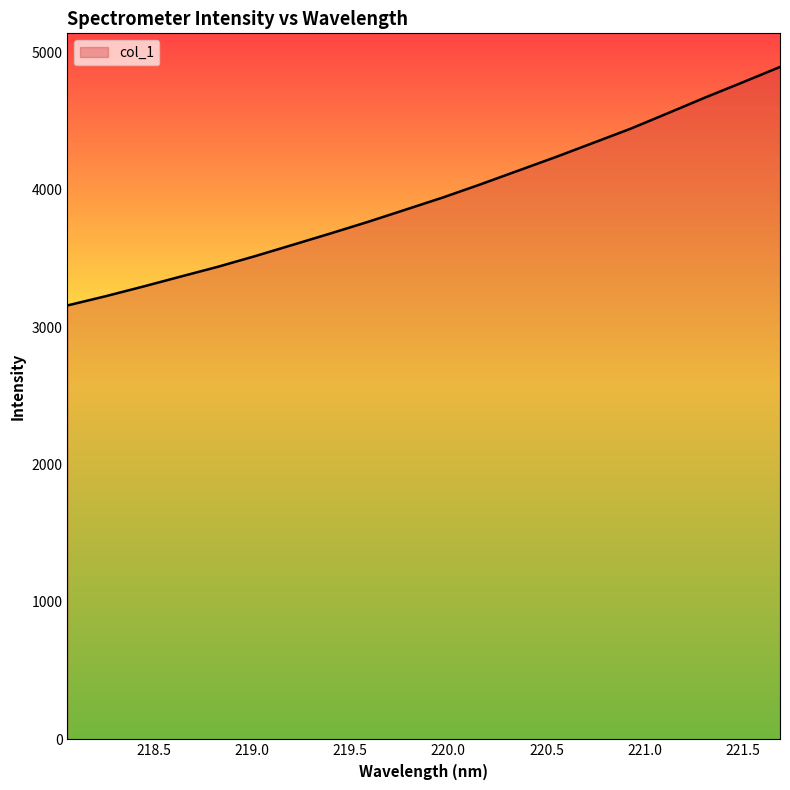

What is the maximum value shown in the chart?

4892.3